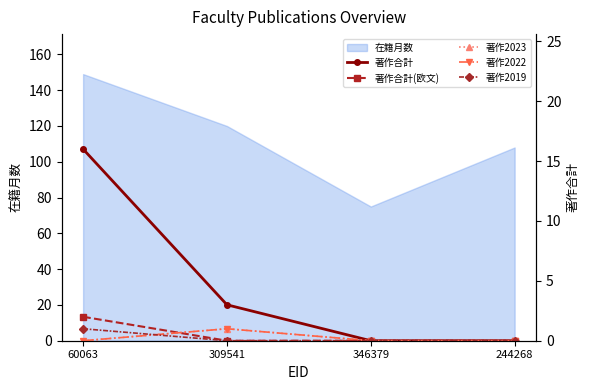

What is the greatest value displayed?

16